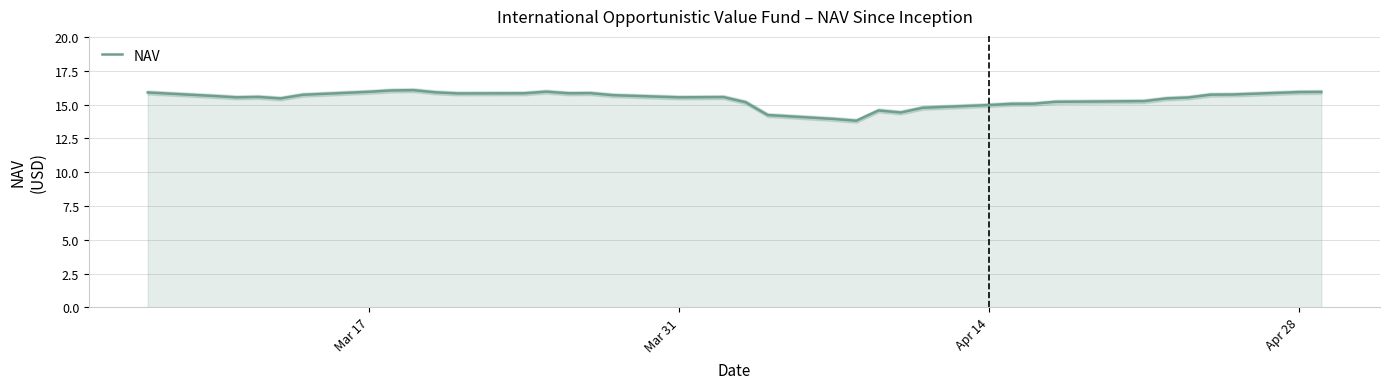

True or false: there are more than 2 points higher than both neighbors.

True